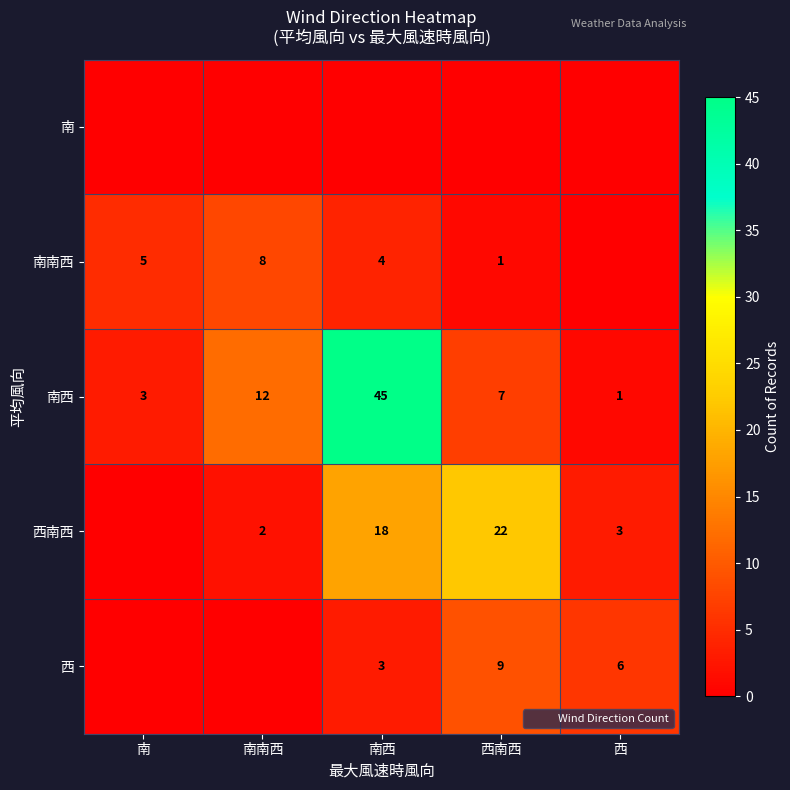

How many data points in 南西 are less than 7?

2